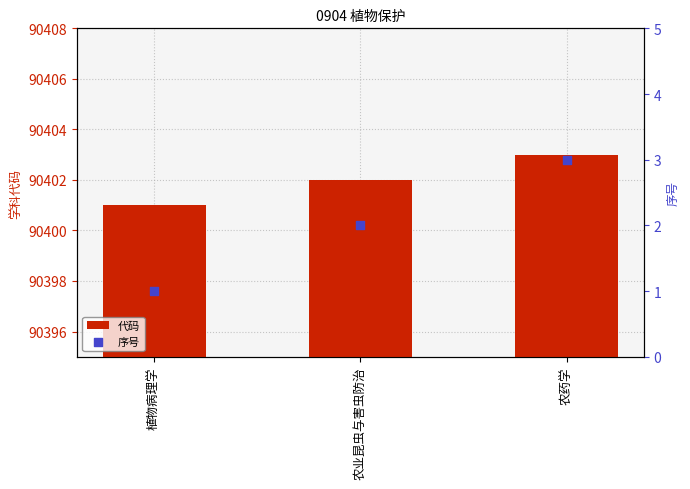

What are all the series names shown in the legend?

代码, 序号